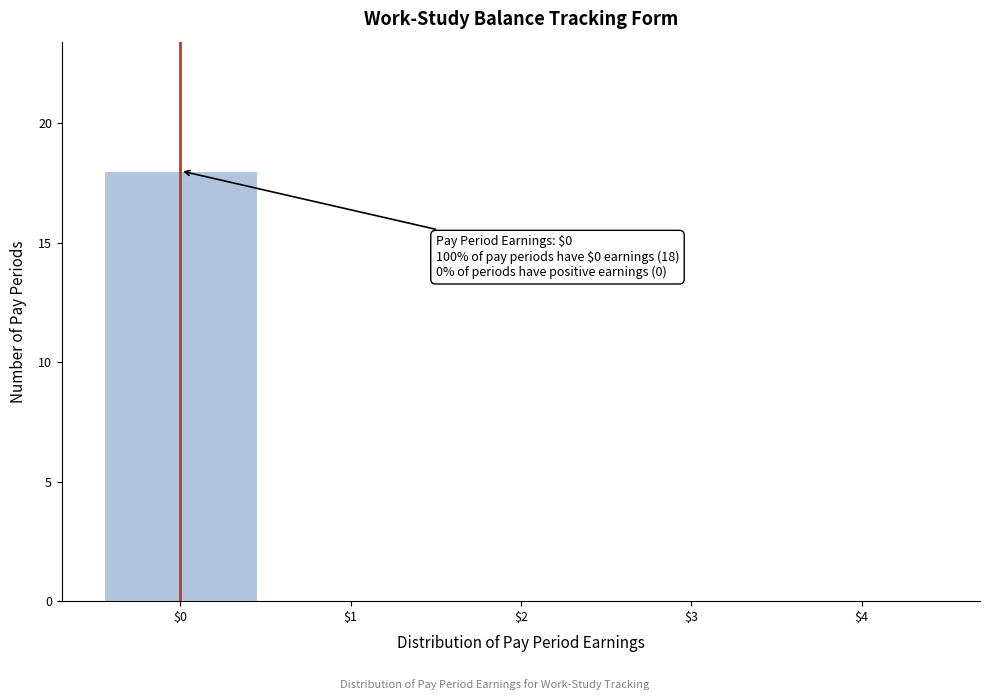

Which range on the x-axis has the tallest bar?

-0.5 to 0.5